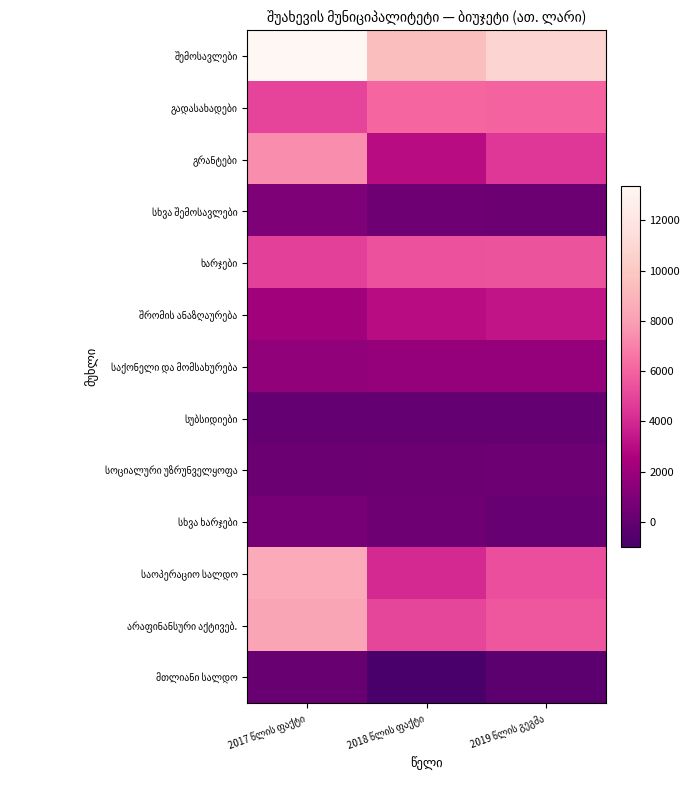

True or false: ხარჯები has a value of 5427.7 at 2018 წლის ფაქტი.

True